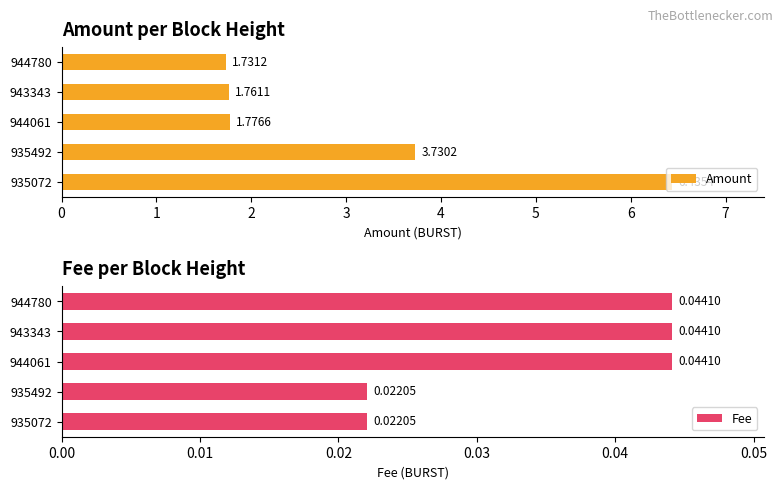

At how many categories does at least one series exceed 5?

1